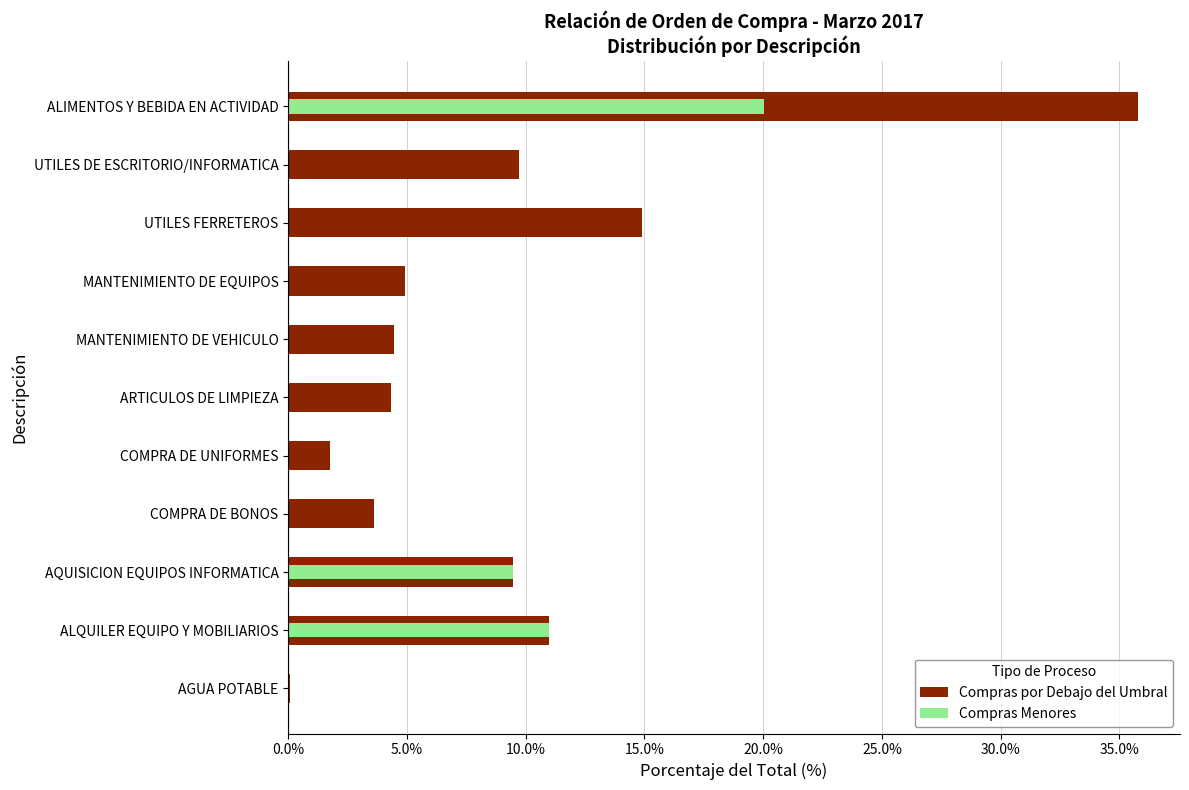

Reading right to left, transcribe all the data shown in this chart.

Compras por Debajo del Umbral: 0.1	11.0	9.5	3.6	1.8	4.3	4.4	4.9	14.9	9.7	35.8
Compras Menores: 0.0	11.0	9.5	0.0	0.0	0.0	0.0	0.0	0.0	0.0	20.1